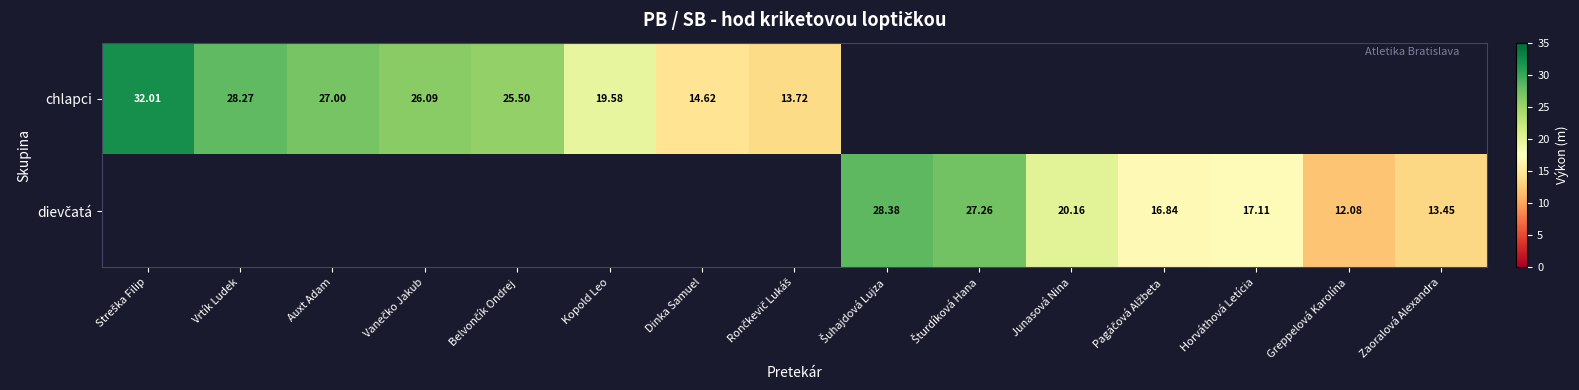

Which series has the largest total across all categories?

chlapci